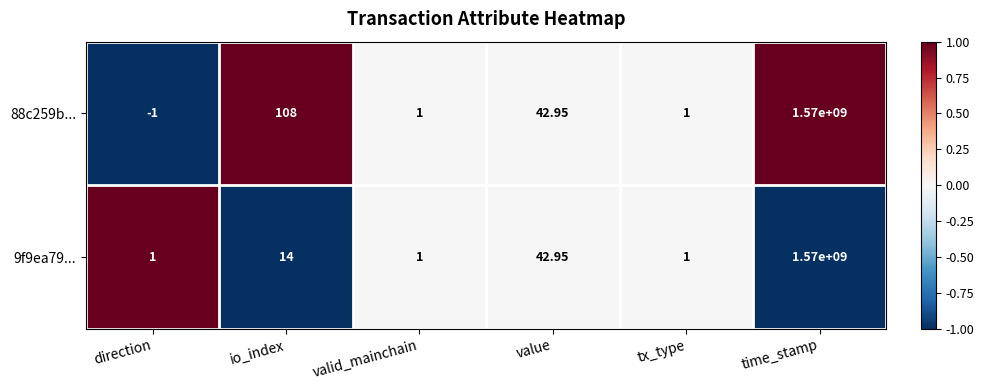

Which category has the highest value across all series?

time_stamp